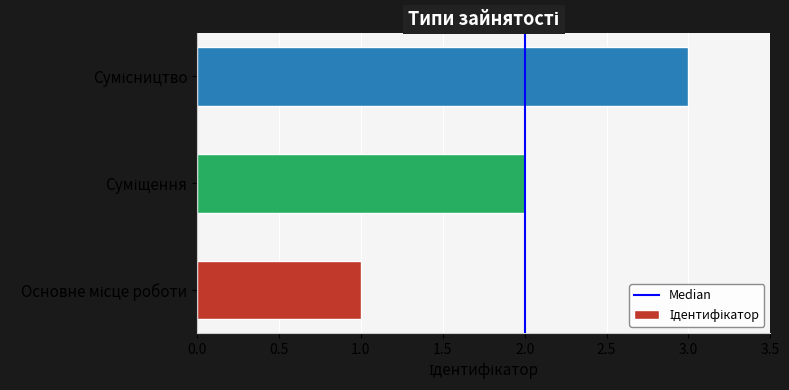

How many values are below 2?

1